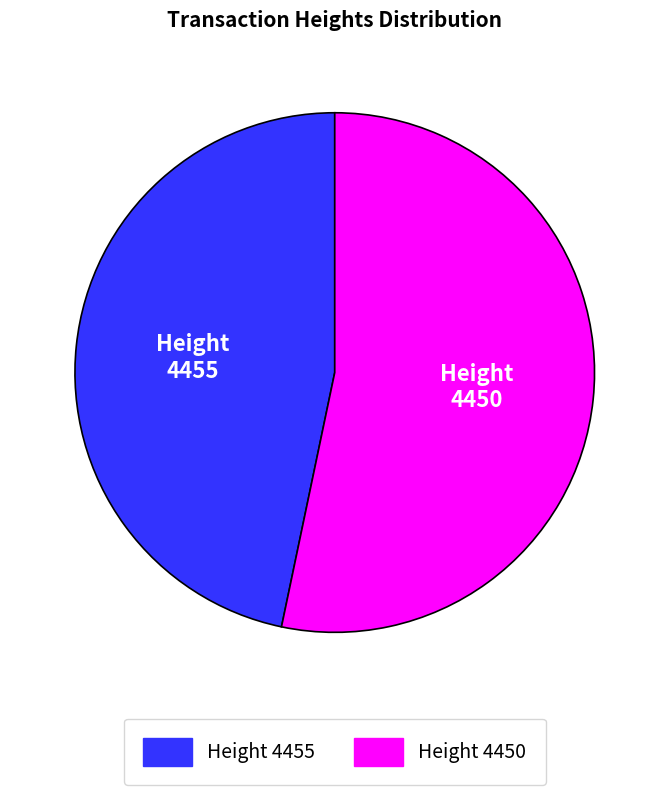

Is there a majority slice in this chart?

Yes